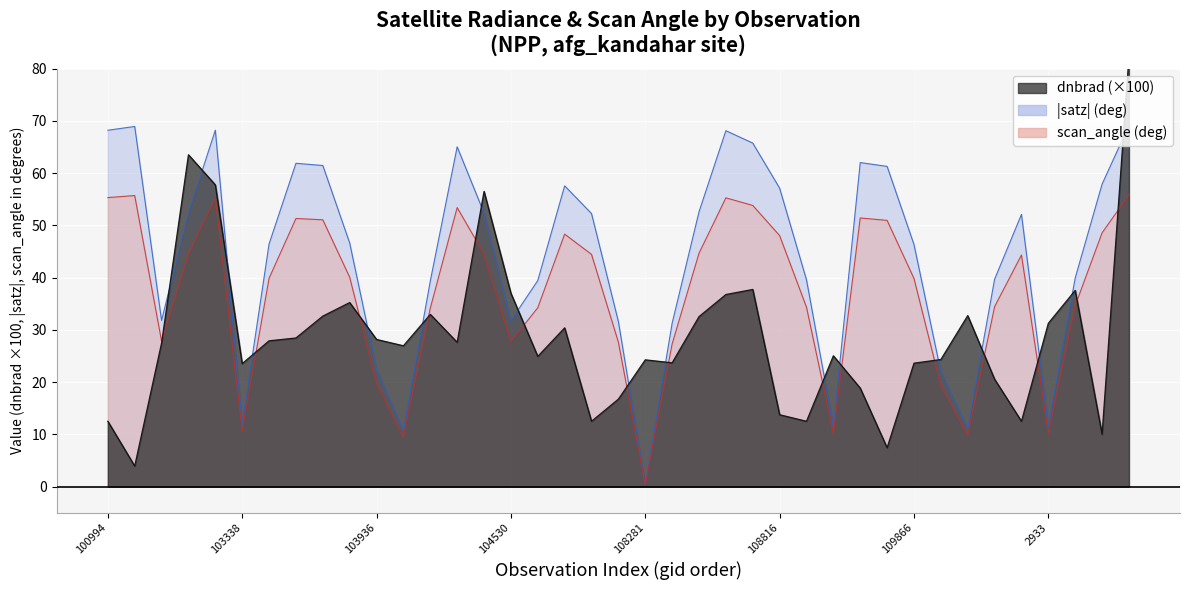

What is the spread (max minus min) of values at 108802?

16.1